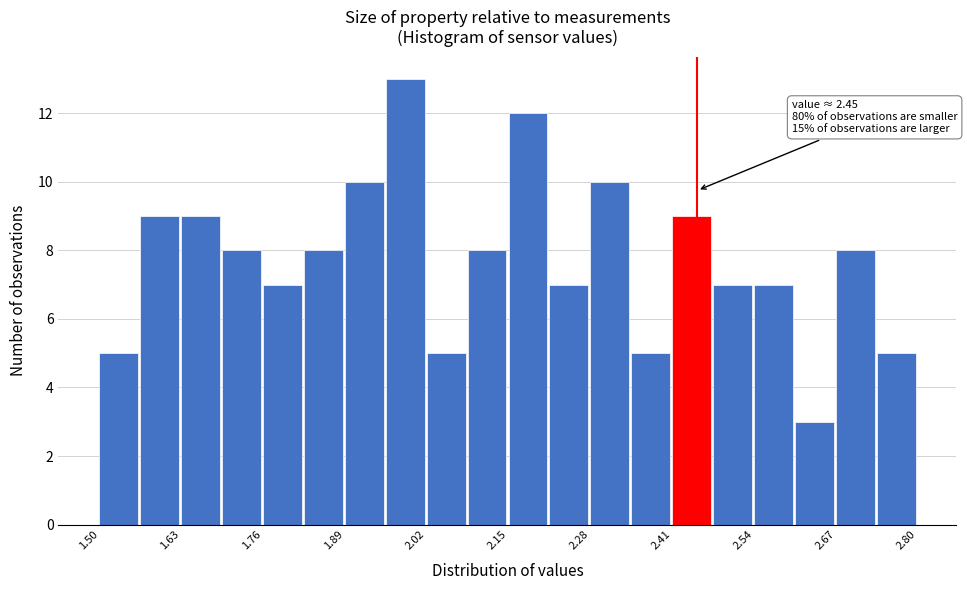

Read against the x-axis, roughly where is the centre of the tallest bar?

1.98